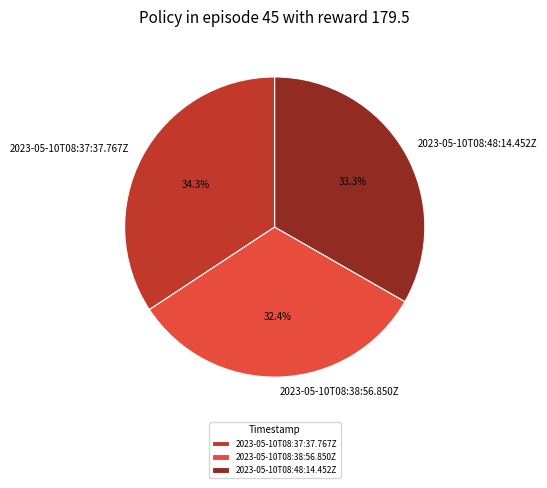

To the nearest percent, what is the difference between the largest and smallest slice percentages?

2%